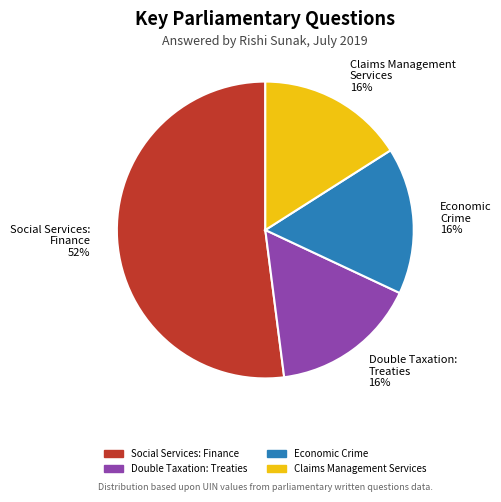

How many slices are in this pie chart?

4